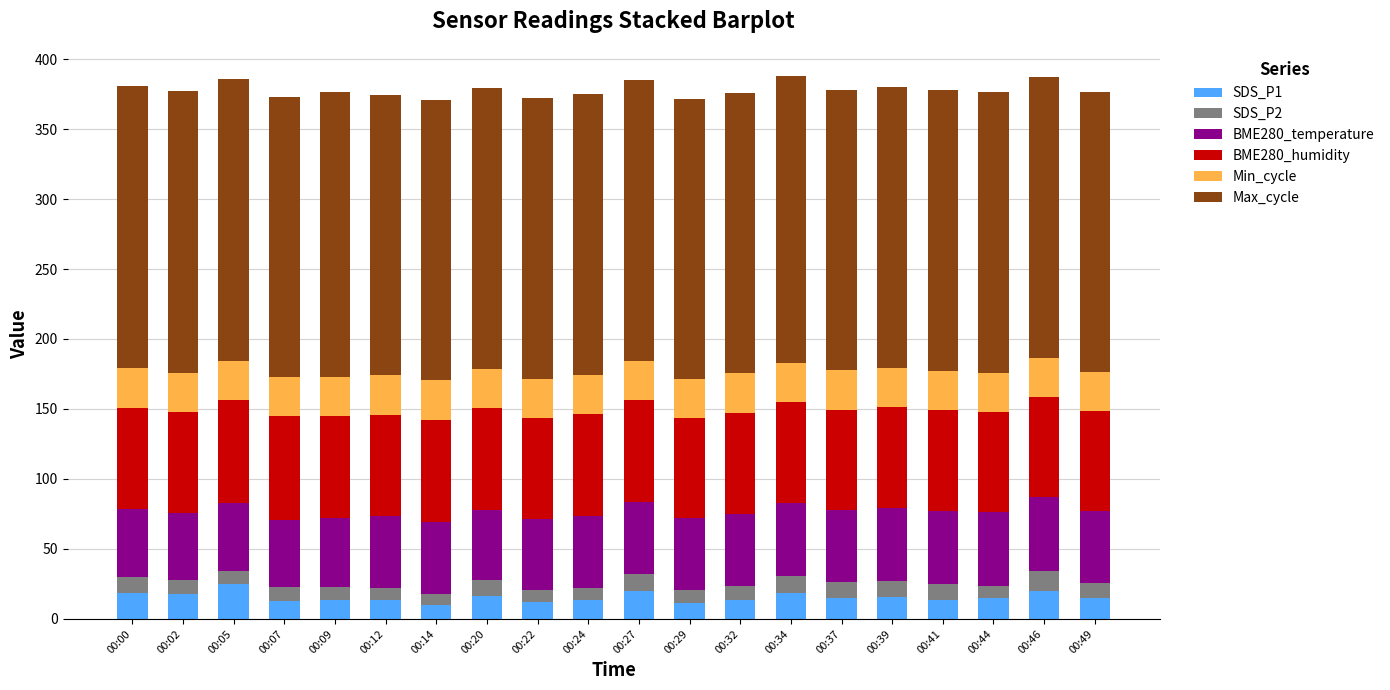

What is the maximum value for SDS_P1?

25.3